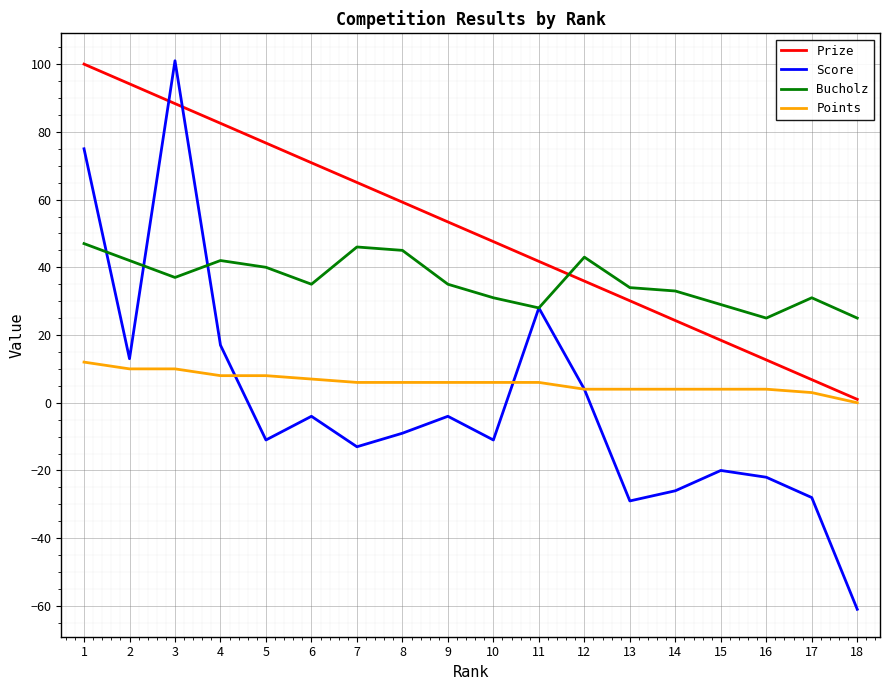

What is the difference between the maximum and minimum values in the Score series?

162.0